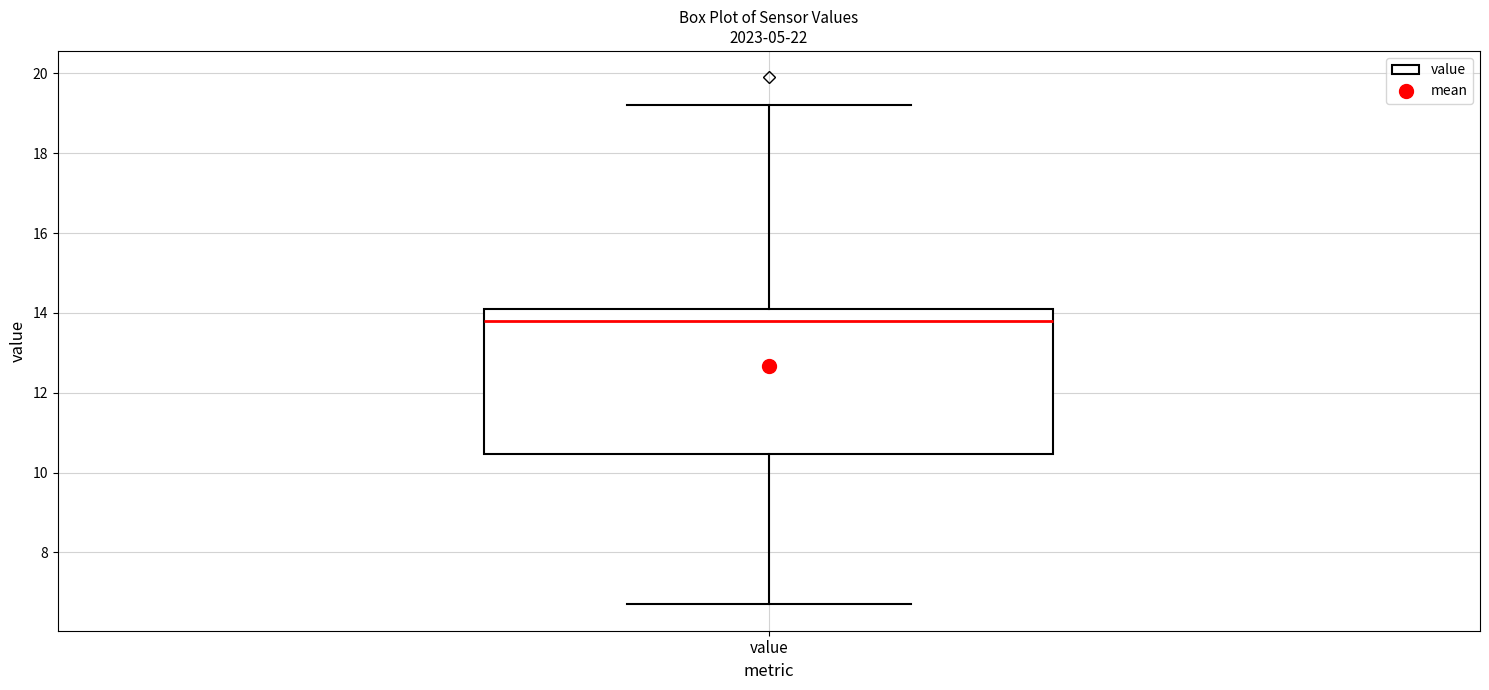

Where does the upper whisker of the box for value end on the y-axis? The values are not printed on the chart, so give them approximately, as read against the axis.

19.2